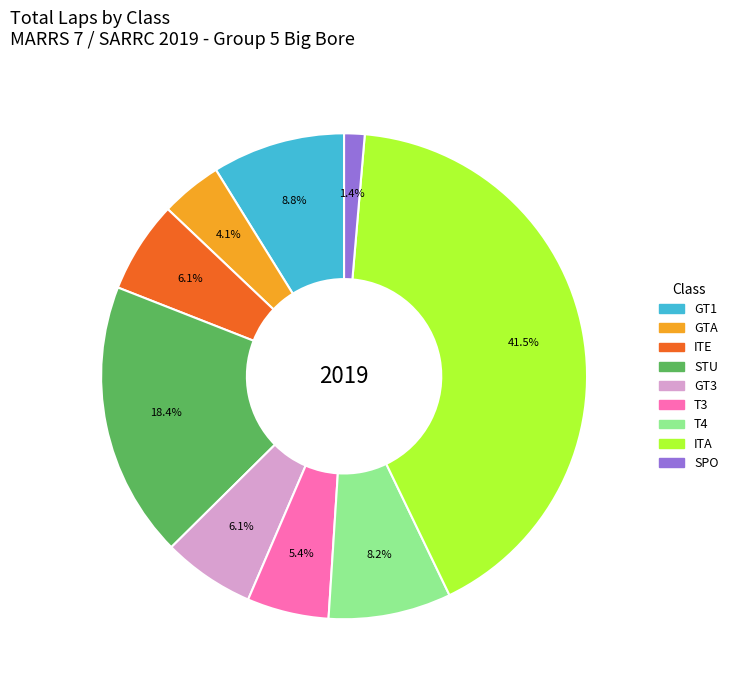

Is there any slice that represents more than half of the pie?

No